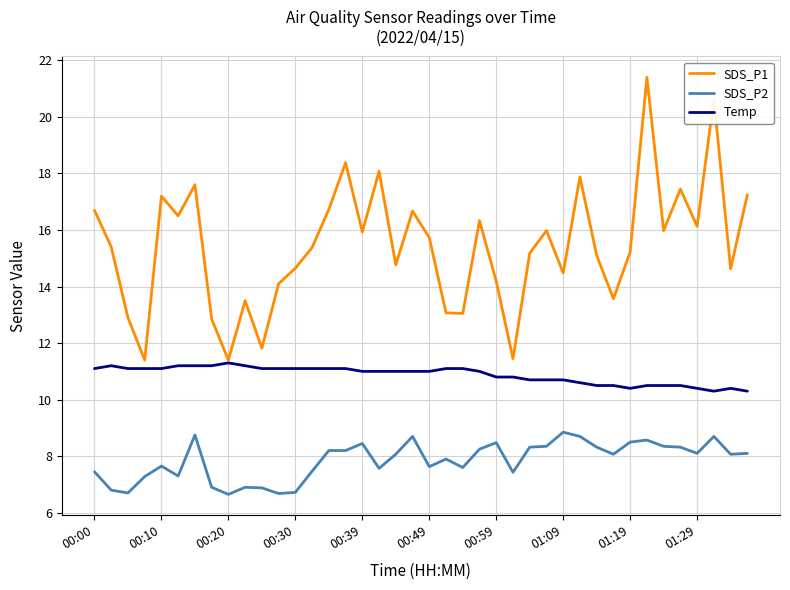

Rank the series by their maximum value, from lowest to highest.

SDS_P2, Temp, SDS_P1